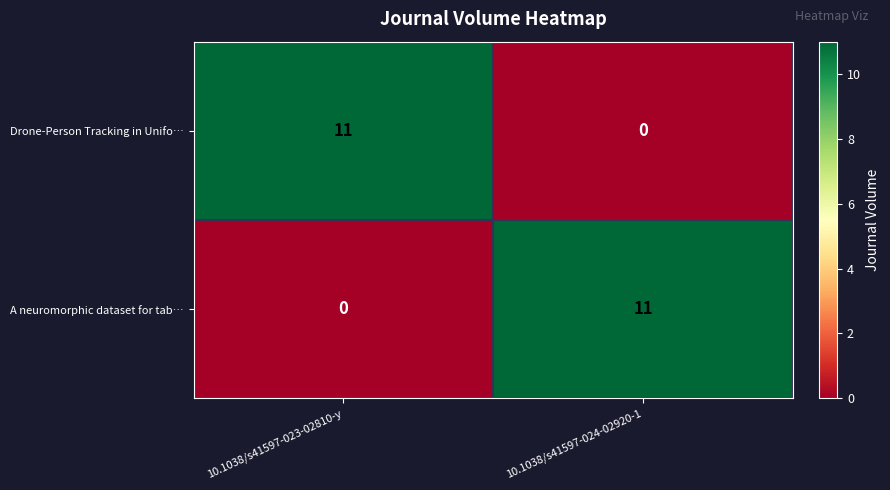

The Drone-Person Tracking in Unifo… series shows 0 at 10.1038/s41597-024-02920-1. True or false?

True